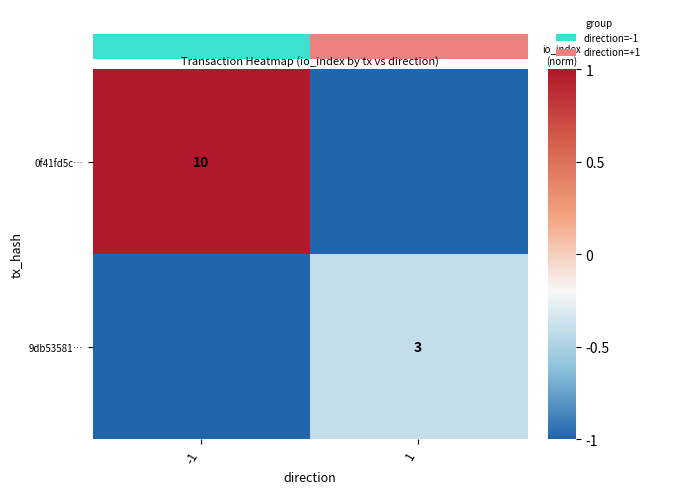

Is the value of 0f41fd5c… at -1 greater than the value of 9db53581… at 1?

Yes